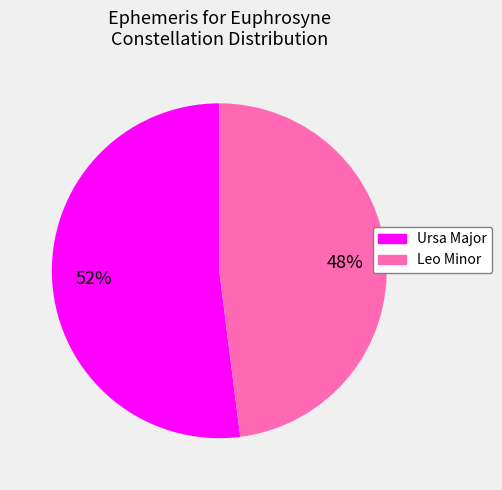

Rank the categories by value from lowest to highest.

Leo Minor, Ursa Major